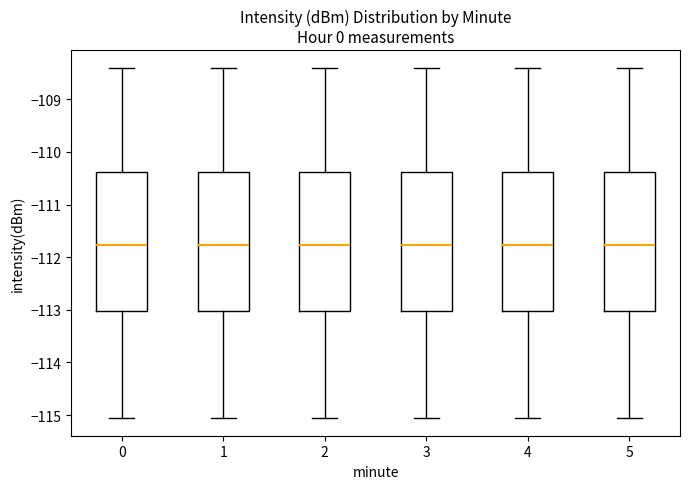

Reading left to right, transcribe this box plot: for each box, give where its median line is, the range the box spans, and where its two whiskers end, as read against the y-axis. The values are not printed on the chart, so give them approximately, as read against the axis.

0: median -111.8, box -113.0 to -110.4, whiskers -115.1 to -108.4
1: median -111.8, box -113.0 to -110.4, whiskers -115.1 to -108.4
2: median -111.8, box -113.0 to -110.4, whiskers -115.1 to -108.4
3: median -111.8, box -113.0 to -110.4, whiskers -115.1 to -108.4
4: median -111.8, box -113.0 to -110.4, whiskers -115.1 to -108.4
5: median -111.8, box -113.0 to -110.4, whiskers -115.1 to -108.4